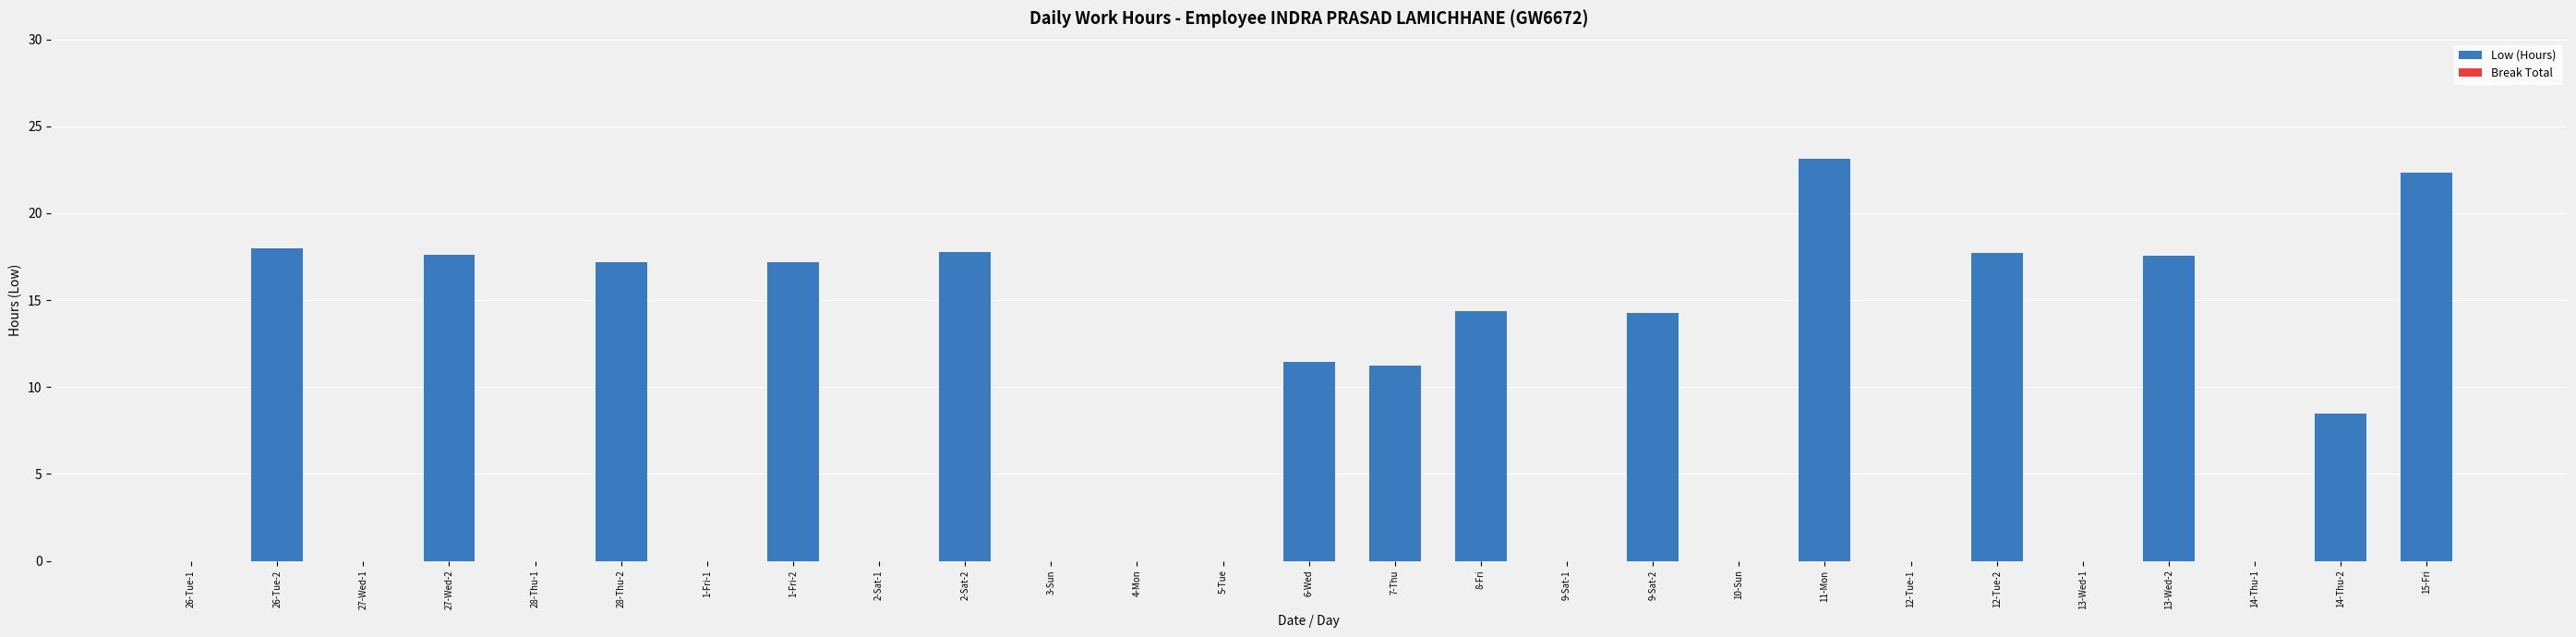

Which label corresponds to the largest value in the chart?

11-Mon